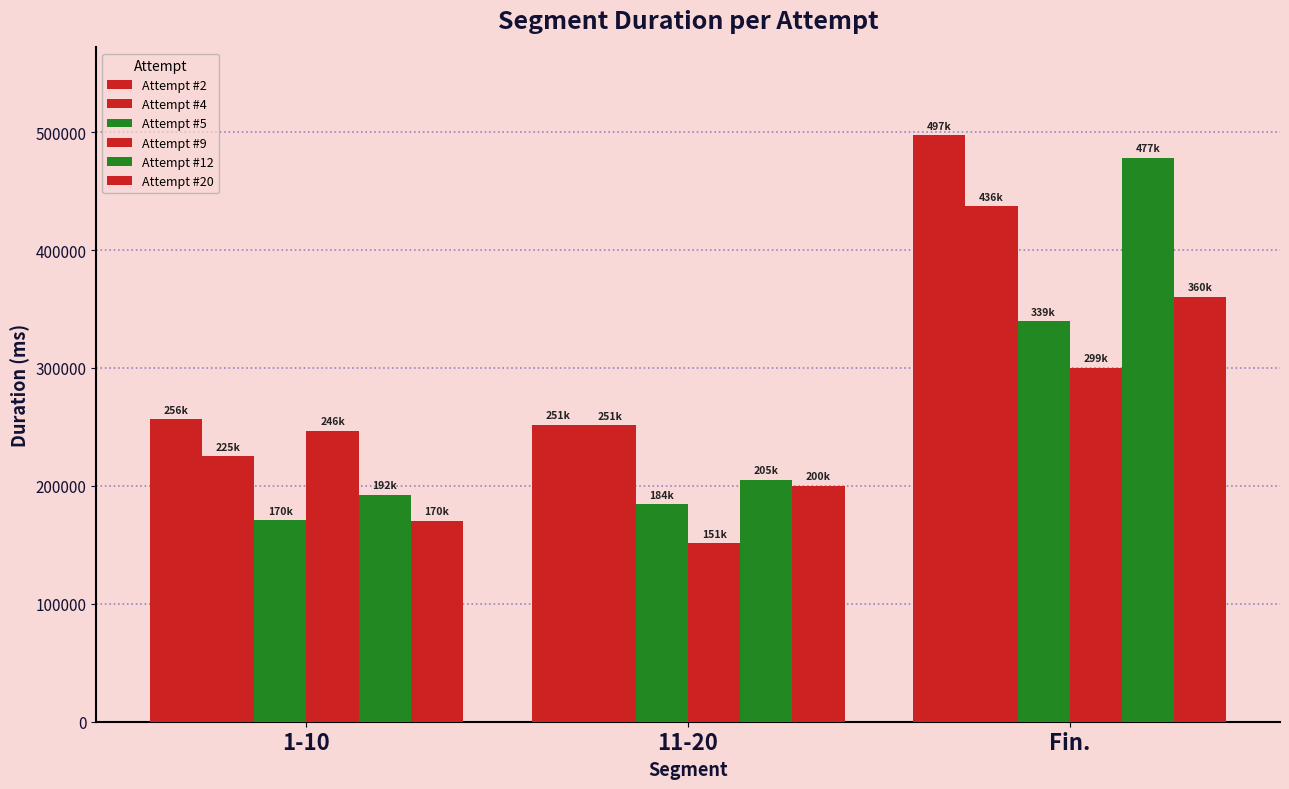

What is the total value across all series at Fin.?

2411868